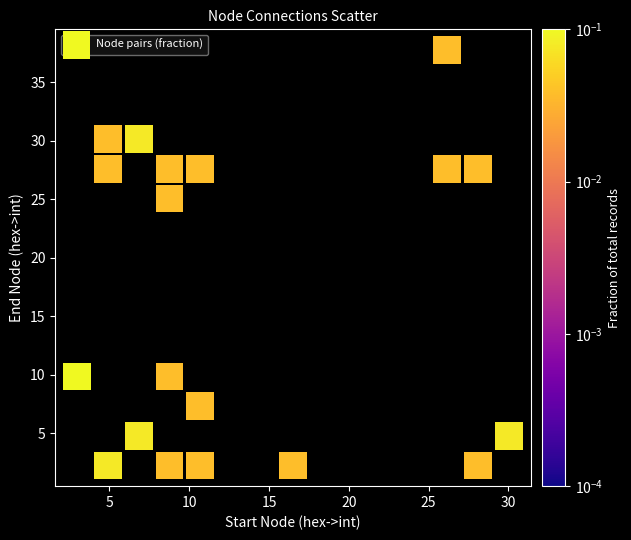

What Y value in the scatter plot is closest to 20?

25.1